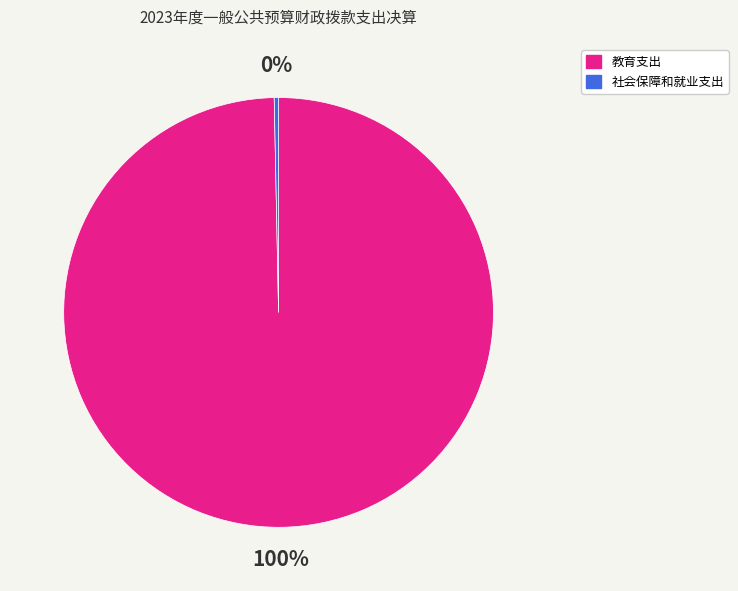

How many slices are in this pie chart?

2